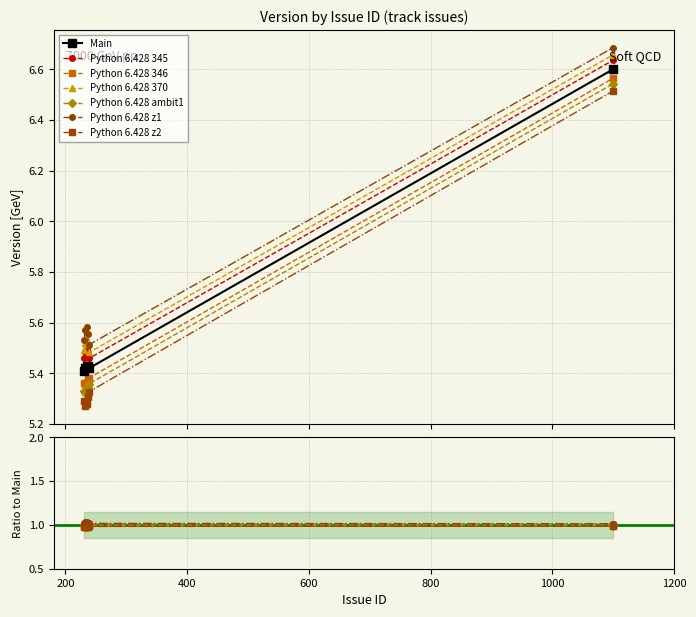

What is the value of the 5th point from the left?

5.4